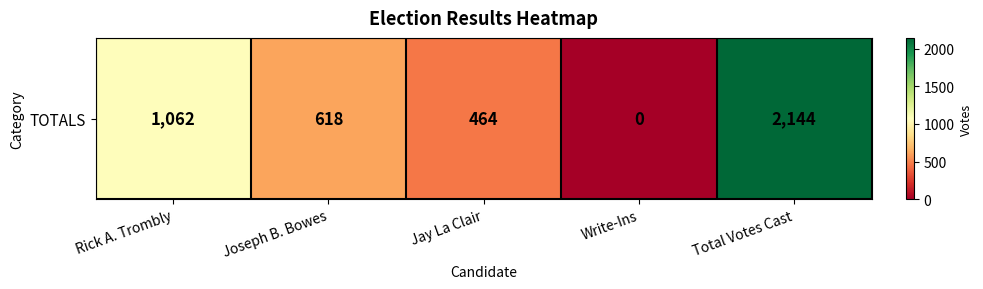

List the labels in order of value, smallest first.

Write-Ins, Jay La Clair, Joseph B. Bowes, Rick A. Trombly, Total Votes Cast